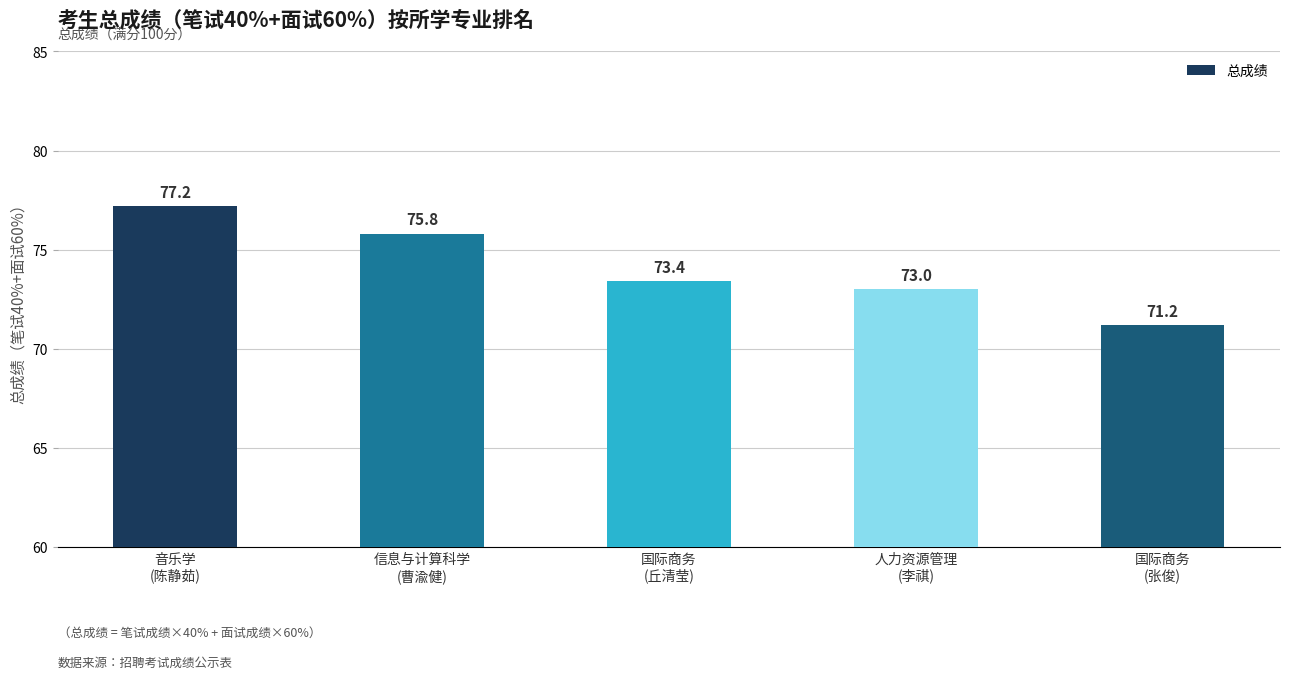

Reading left to right, what are all the values shown in this chart?

77.2	75.8	73.4	73.0	71.2